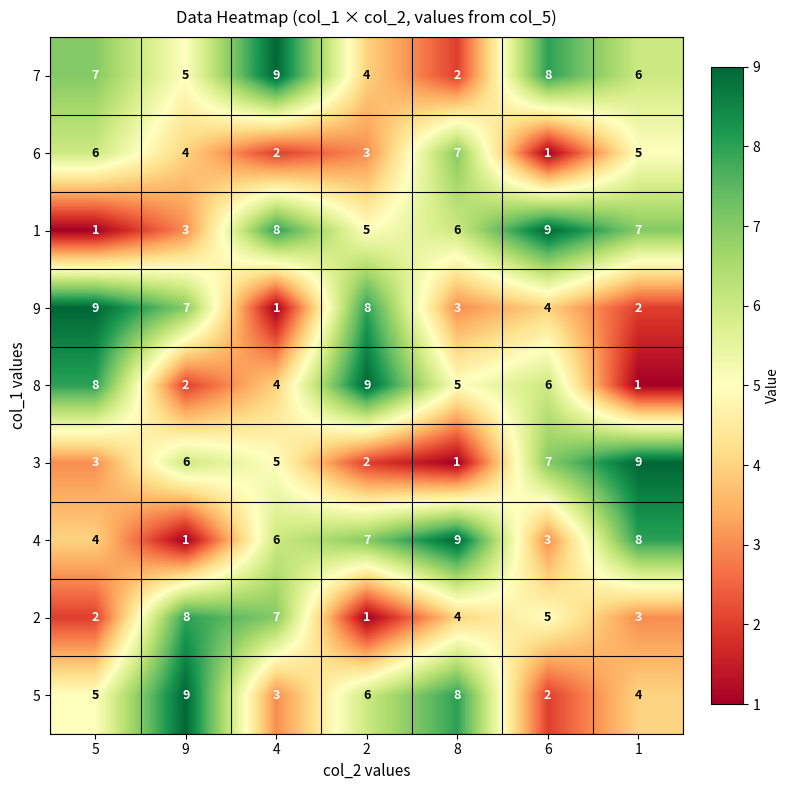

What value does the 3 series have at 5?

3